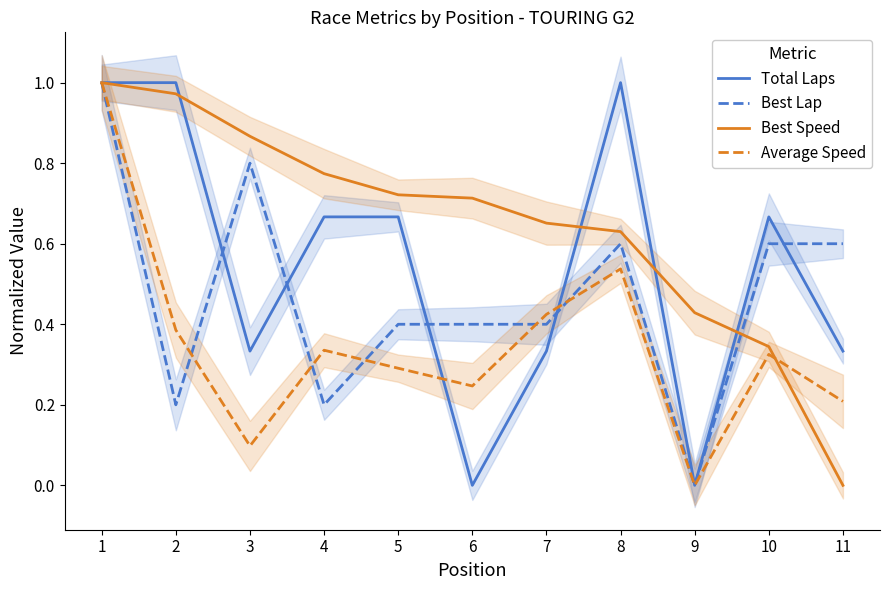

How many times do Best Lap and Total Laps cross each other?

6